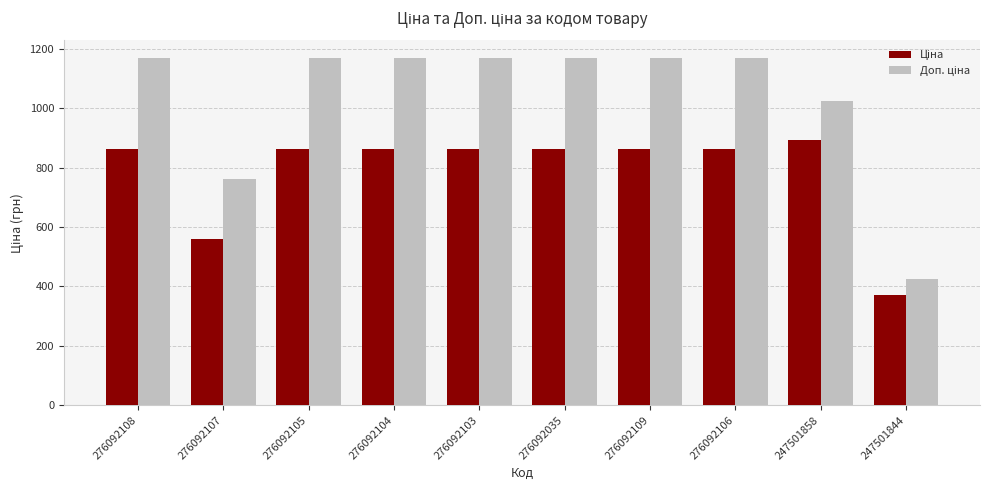

What is the total value across all series at 247501858?

1917.0